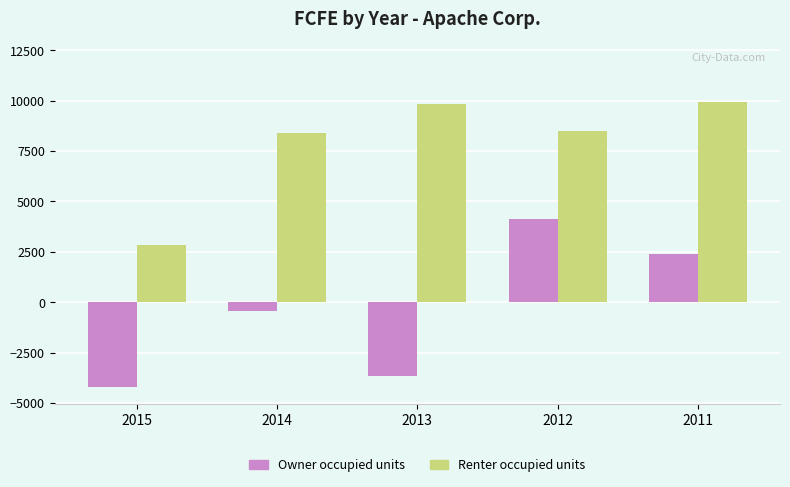

Between 2014 and 2011, which series saw the biggest shift?

Owner occupied units